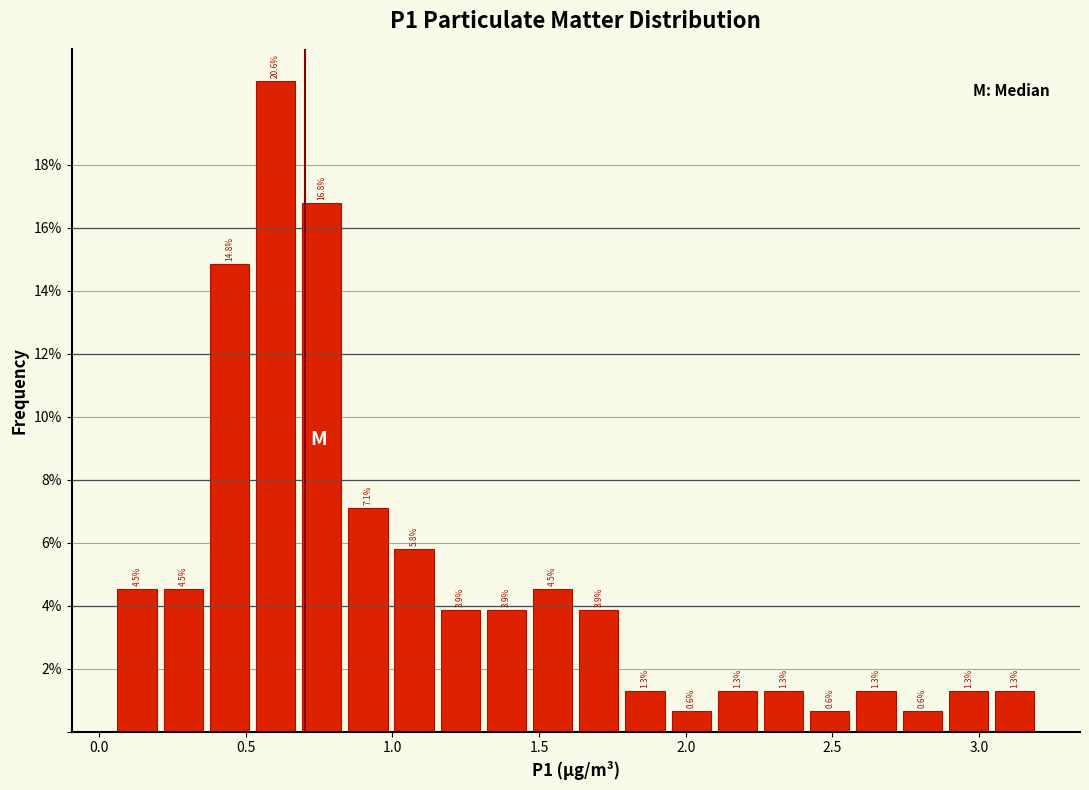

Read against the x-axis, roughly where is the centre of the tallest bar?

0.60